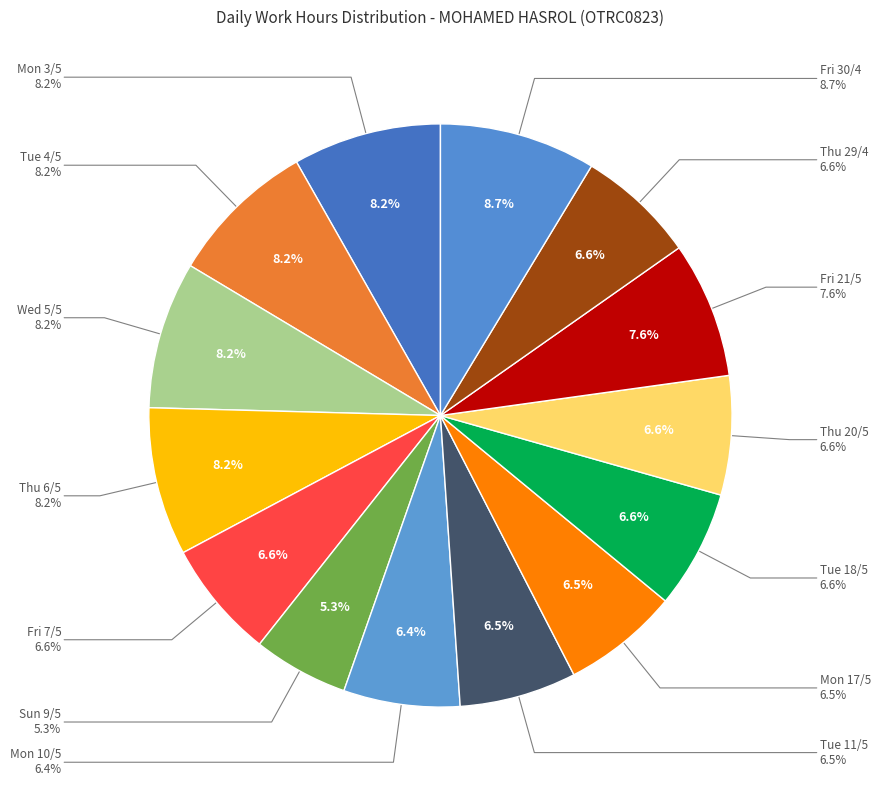

How many slices are in this pie chart?

14